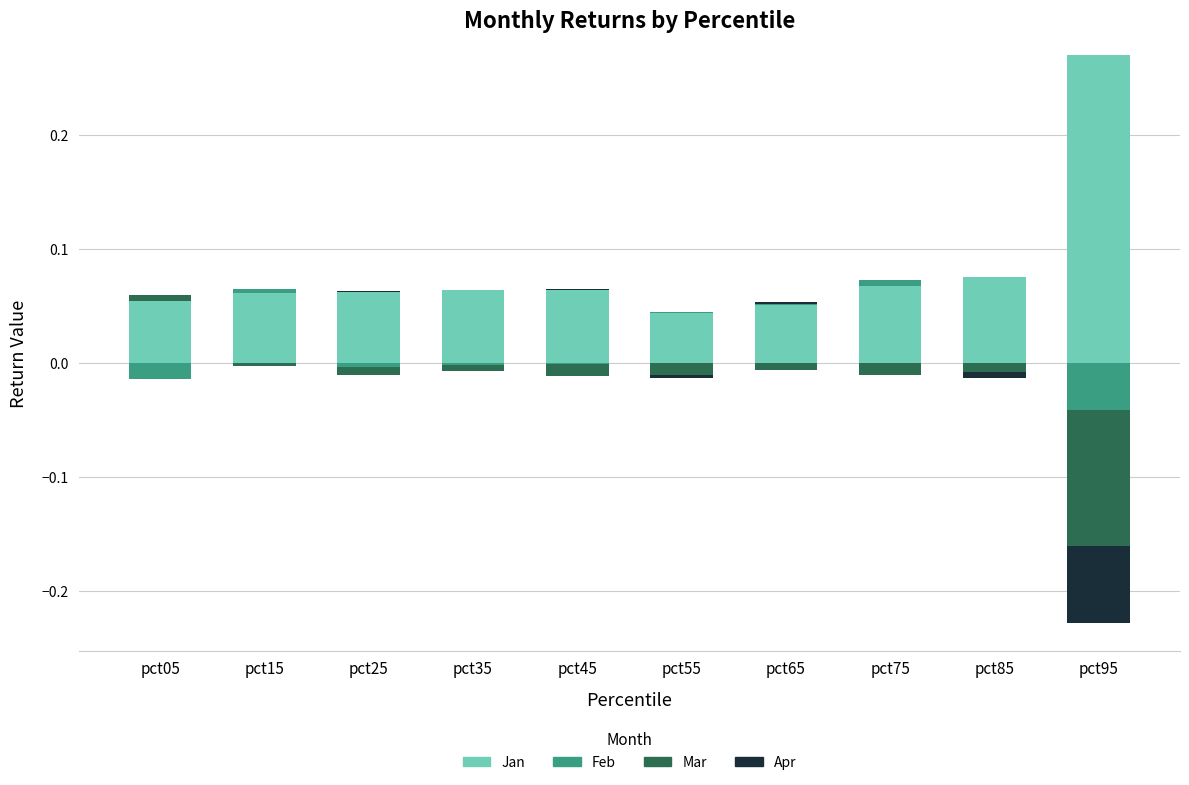

What are all the series names shown in the legend?

Jan, Feb, Mar, Apr